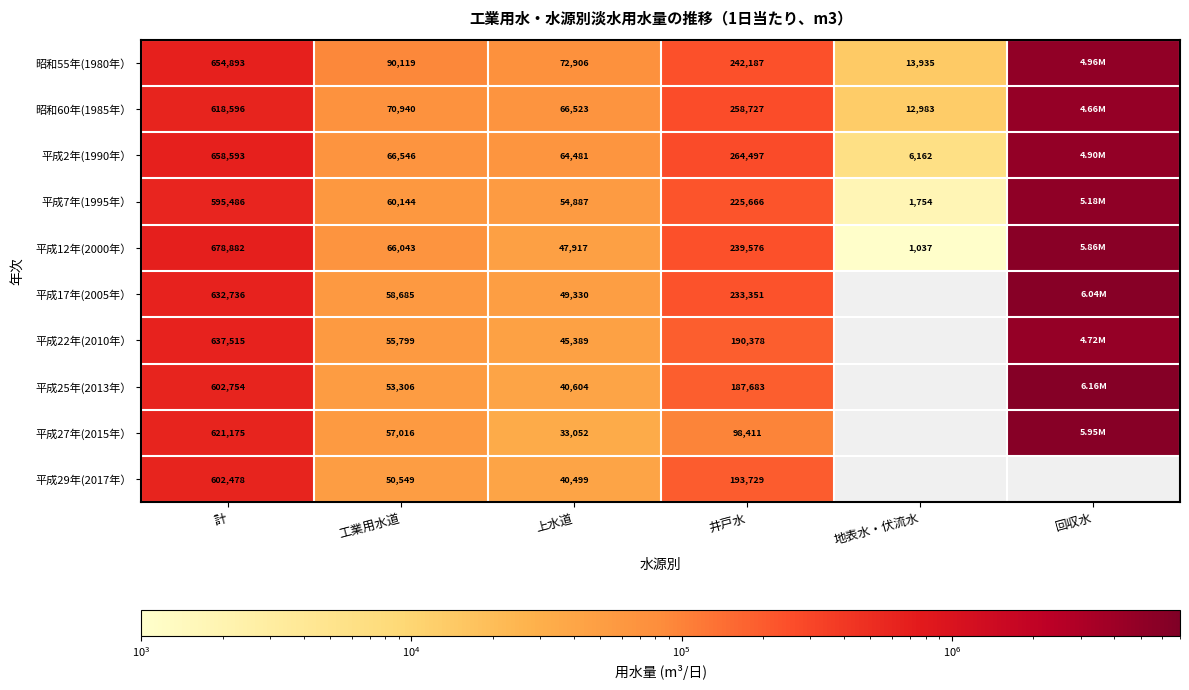

What is the difference between the 平成25年(2013年） values at 上水道 and 工業用水道?

12702